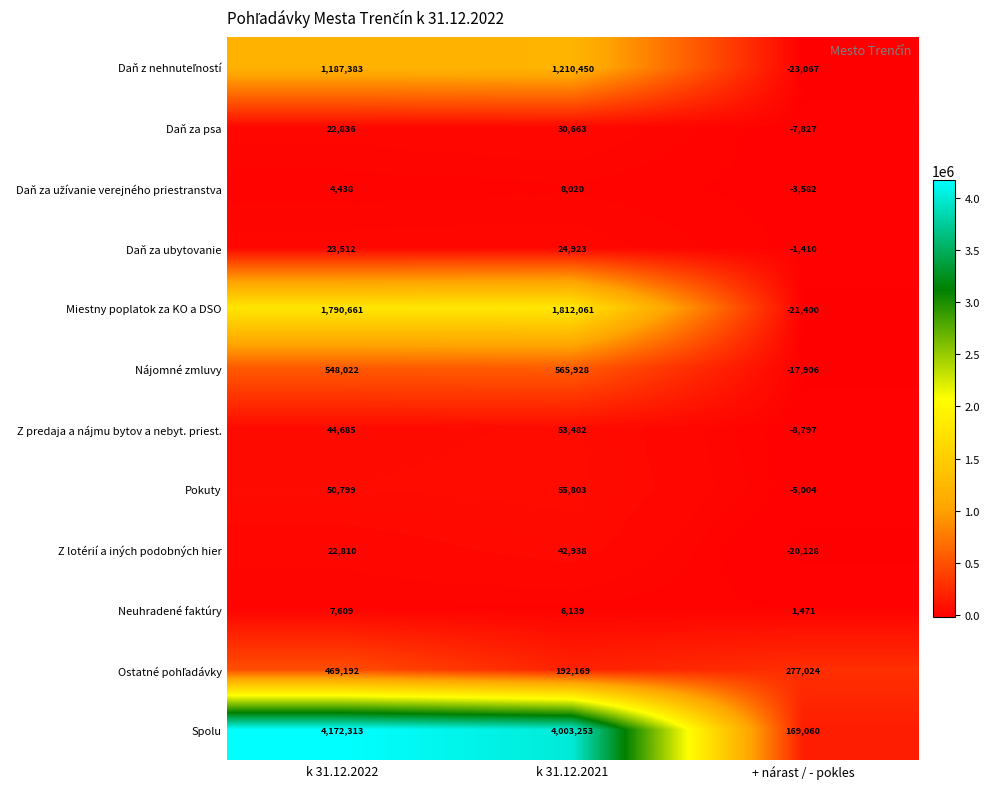

What is the average value of the Pokuty series?

33866